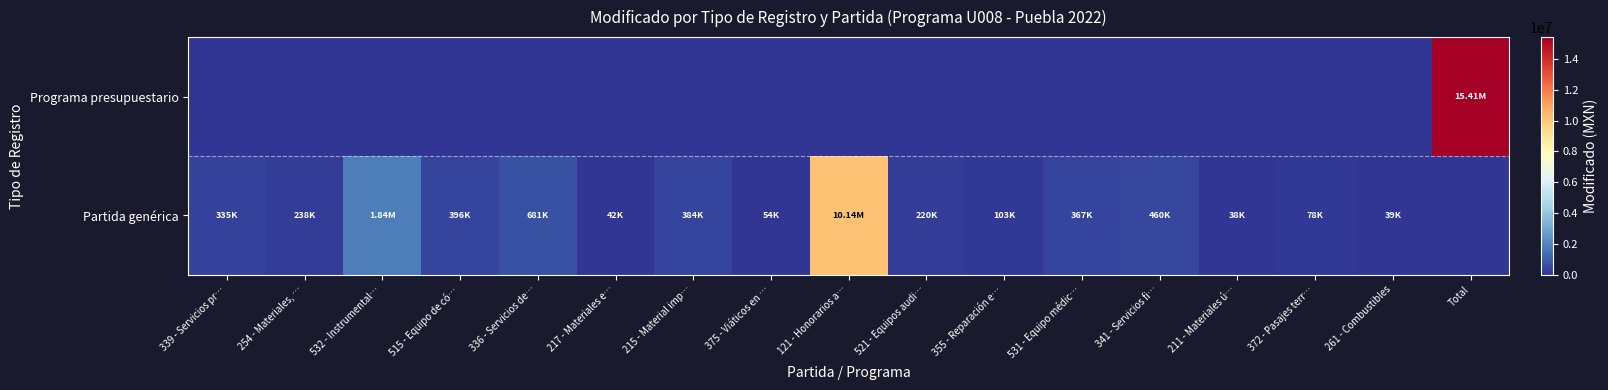

List the series in order of their peak value, lowest first.

Partida genérica, Programa presupuestario